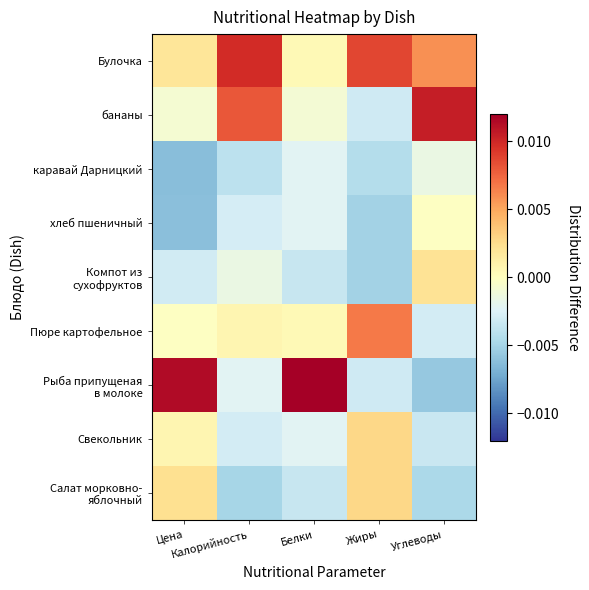

At which category is the sum across all series the highest?

Белки